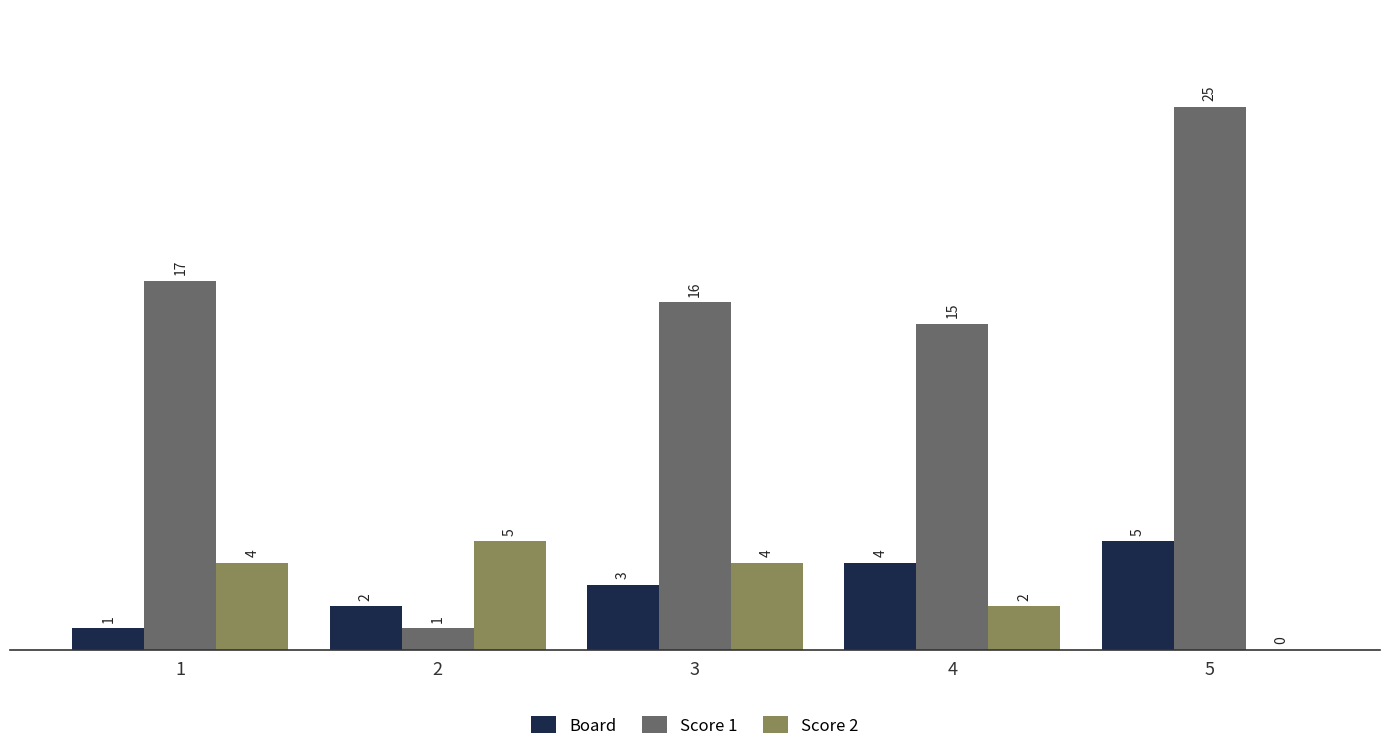

Between 3 and 4, which series saw the biggest shift?

Score 2